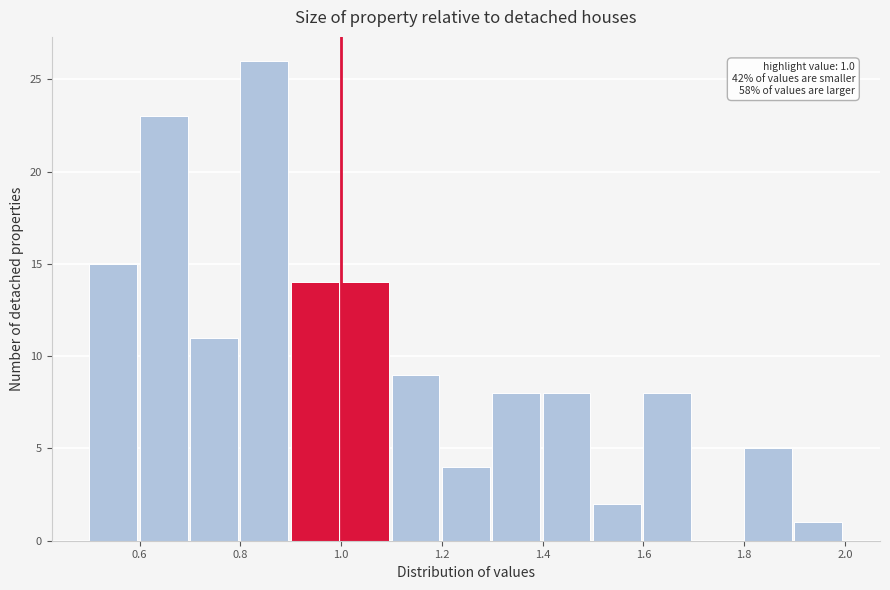

Over which range of the x-axis is the bar tallest?

0.8 to 0.9